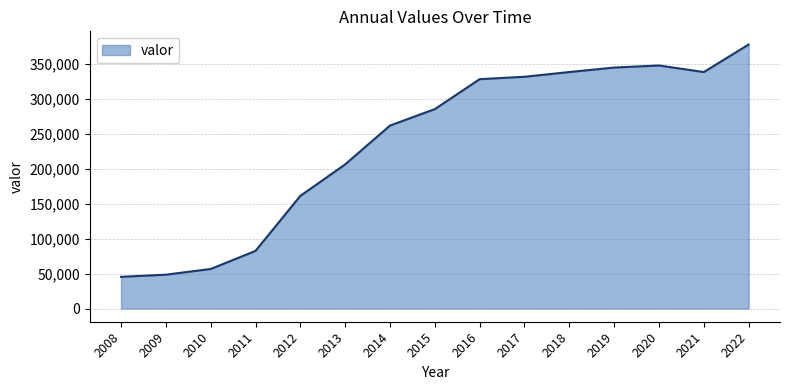

What is the difference between the second highest and second lowest values?

299396